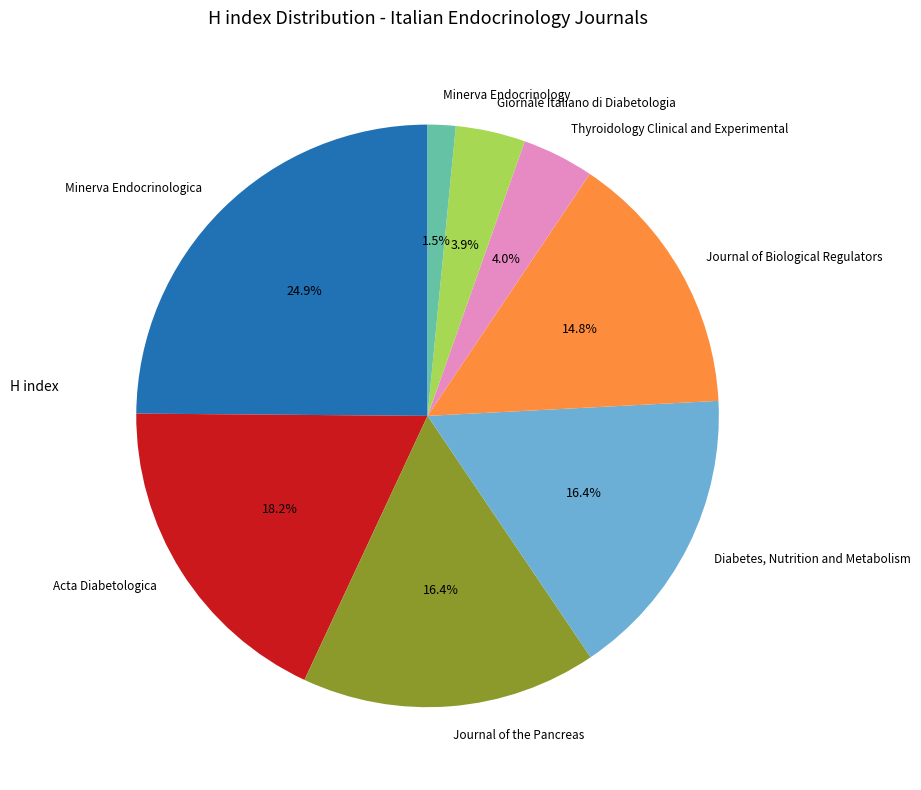

Combined, do Journal of Biological Regulators and Thyroidology Clinical and Experimental account for over 50%?

No